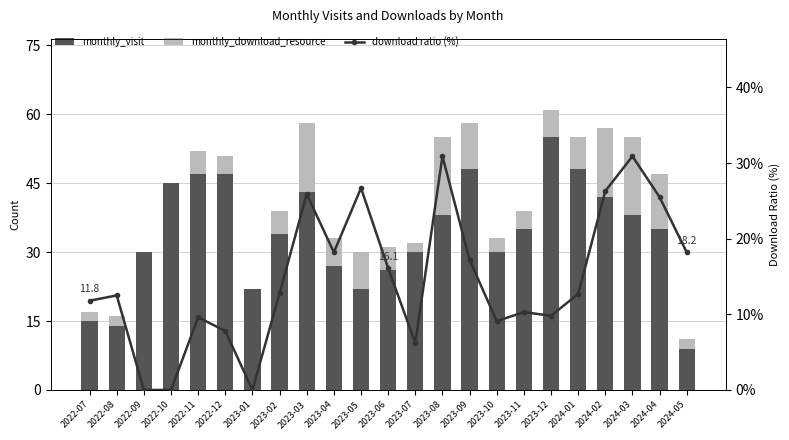

Reading left to right, what are all the values shown in this chart?

monthly_visit: 2022-07=15.0	2022-08=14.0	2022-09=30.0	2022-10=45.0	2022-11=47.0	2022-12=47.0	2023-01=22.0	2023-02=34.0	2023-03=43.0	2023-04=27.0	2023-05=22.0	2023-06=26.0	2023-07=30.0	2023-08=38.0	2023-09=48.0	2023-10=30.0	2023-11=35.0	2023-12=55.0	2024-01=48.0	2024-02=42.0	2024-03=38.0	2024-04=35.0	2024-05=9.0
monthly_download_resource: 2022-07=2.0	2022-08=2.0	2022-09=0.0	2022-10=0.0	2022-11=5.0	2022-12=4.0	2023-01=0.0	2023-02=5.0	2023-03=15.0	2023-04=6.0	2023-05=8.0	2023-06=5.0	2023-07=2.0	2023-08=17.0	2023-09=10.0	2023-10=3.0	2023-11=4.0	2023-12=6.0	2024-01=7.0	2024-02=15.0	2024-03=17.0	2024-04=12.0	2024-05=2.0
download ratio (%): 2022-07=11.8	2022-08=12.5	2022-09=0.0	2022-10=0.0	2022-11=9.6	2022-12=7.8	2023-01=0.0	2023-02=12.8	2023-03=25.9	2023-04=18.2	2023-05=26.7	2023-06=16.1	2023-07=6.2	2023-08=30.9	2023-09=17.2	2023-10=9.1	2023-11=10.3	2023-12=9.8	2024-01=12.7	2024-02=26.3	2024-03=30.9	2024-04=25.5	2024-05=18.2